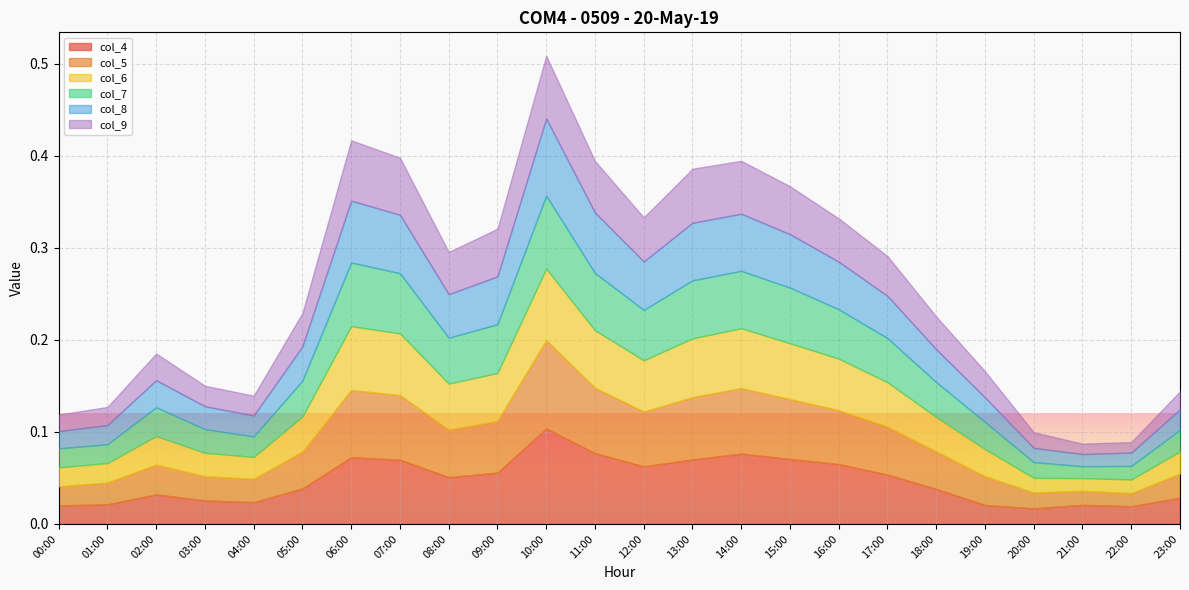

Reading right to left, list all the values displayed in this chart.

col_4: 23:00=0.0	22:00=0.0	21:00=0.0	20:00=0.0	19:00=0.0	18:00=0.0	17:00=0.1	16:00=0.1	15:00=0.1	14:00=0.1	13:00=0.1	12:00=0.1	11:00=0.1	10:00=0.1	09:00=0.1	08:00=0.1	07:00=0.1	06:00=0.1	05:00=0.0	04:00=0.0	03:00=0.0	02:00=0.0	01:00=0.0	00:00=0.0
col_5: 23:00=0.0	22:00=0.0	21:00=0.0	20:00=0.0	19:00=0.0	18:00=0.0	17:00=0.1	16:00=0.1	15:00=0.1	14:00=0.1	13:00=0.1	12:00=0.1	11:00=0.1	10:00=0.1	09:00=0.1	08:00=0.1	07:00=0.1	06:00=0.1	05:00=0.0	04:00=0.0	03:00=0.0	02:00=0.0	01:00=0.0	00:00=0.0
col_6: 23:00=0.0	22:00=0.0	21:00=0.0	20:00=0.0	19:00=0.0	18:00=0.0	17:00=0.0	16:00=0.1	15:00=0.1	14:00=0.1	13:00=0.1	12:00=0.1	11:00=0.1	10:00=0.1	09:00=0.1	08:00=0.0	07:00=0.1	06:00=0.1	05:00=0.0	04:00=0.0	03:00=0.0	02:00=0.0	01:00=0.0	00:00=0.0
col_7: 23:00=0.0	22:00=0.0	21:00=0.0	20:00=0.0	19:00=0.0	18:00=0.0	17:00=0.0	16:00=0.1	15:00=0.1	14:00=0.1	13:00=0.1	12:00=0.1	11:00=0.1	10:00=0.1	09:00=0.1	08:00=0.0	07:00=0.1	06:00=0.1	05:00=0.0	04:00=0.0	03:00=0.0	02:00=0.0	01:00=0.0	00:00=0.0
col_8: 23:00=0.0	22:00=0.0	21:00=0.0	20:00=0.0	19:00=0.0	18:00=0.0	17:00=0.0	16:00=0.1	15:00=0.1	14:00=0.1	13:00=0.1	12:00=0.1	11:00=0.1	10:00=0.1	09:00=0.1	08:00=0.0	07:00=0.1	06:00=0.1	05:00=0.0	04:00=0.0	03:00=0.0	02:00=0.0	01:00=0.0	00:00=0.0
col_9: 23:00=0.0	22:00=0.0	21:00=0.0	20:00=0.0	19:00=0.0	18:00=0.0	17:00=0.0	16:00=0.0	15:00=0.1	14:00=0.1	13:00=0.1	12:00=0.0	11:00=0.1	10:00=0.1	09:00=0.1	08:00=0.0	07:00=0.1	06:00=0.1	05:00=0.0	04:00=0.0	03:00=0.0	02:00=0.0	01:00=0.0	00:00=0.0